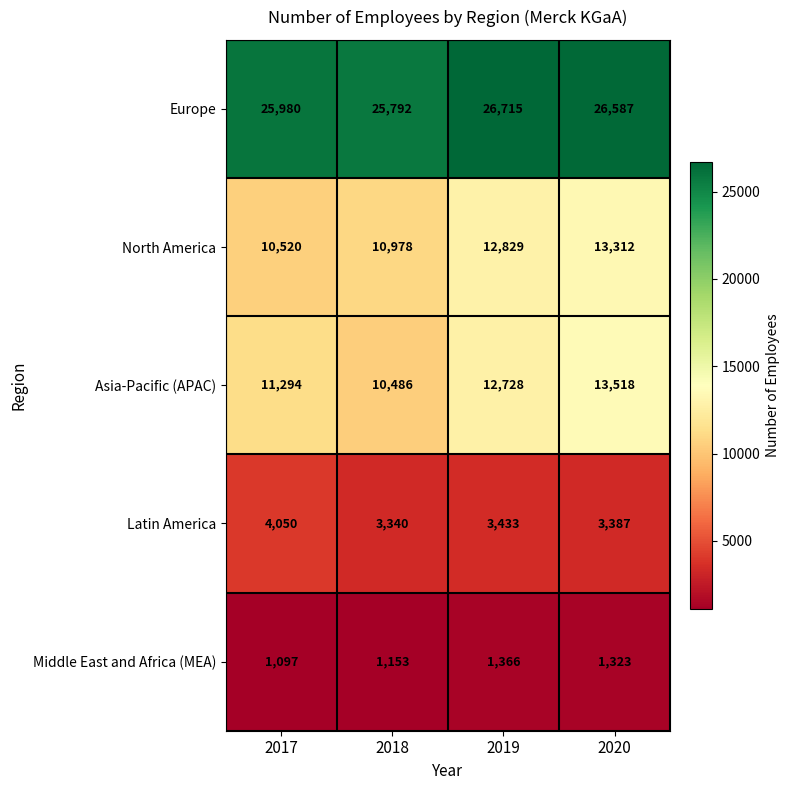

What is the maximum value shown in the chart?

26715